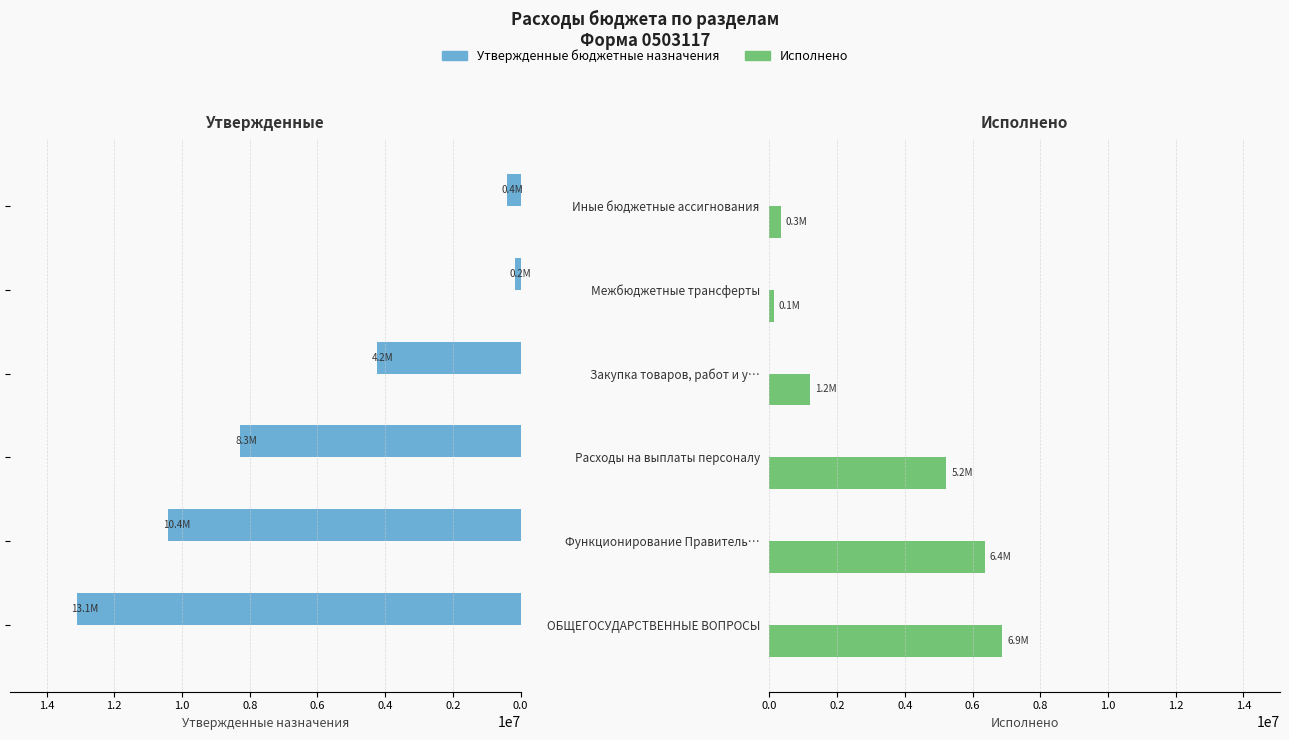

What is the total value across all series at Закупка товаров, работ и у…?

5427382.5